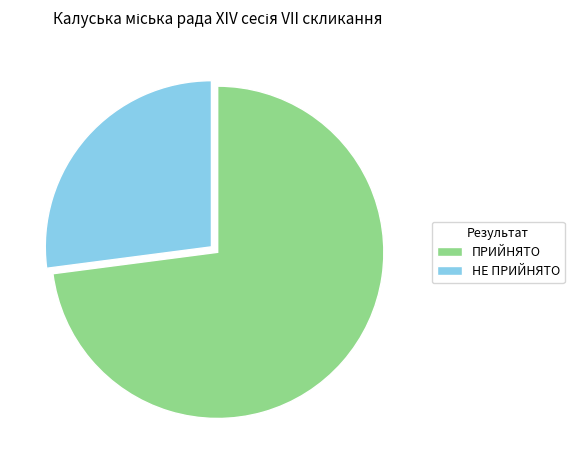

Do НЕ ПРИЙНЯТО and ПРИЙНЯТО together represent more than half of the pie?

Yes